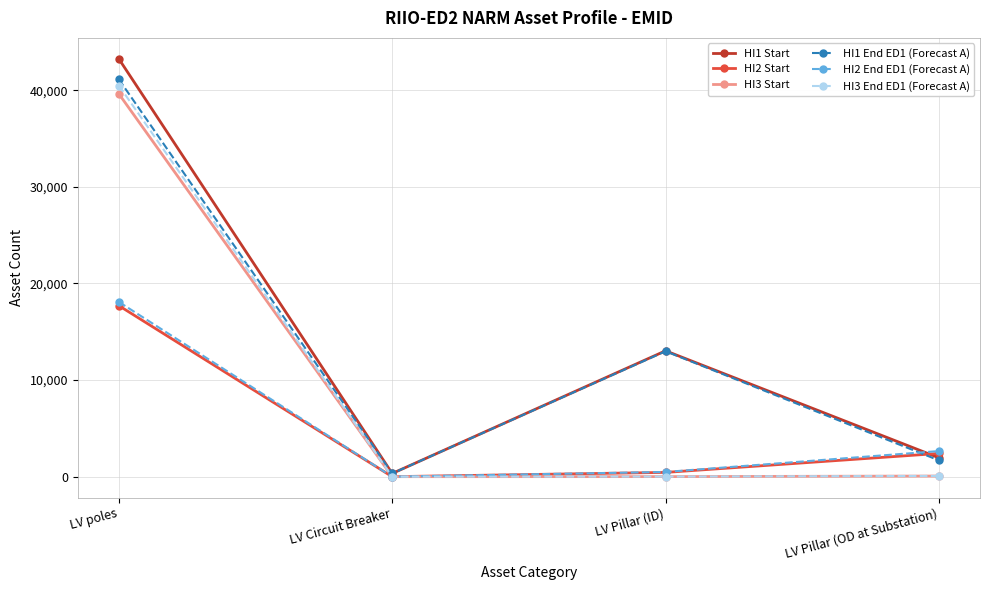

What is the label of the 1st point from the right?

LV Pillar (OD at Substation)